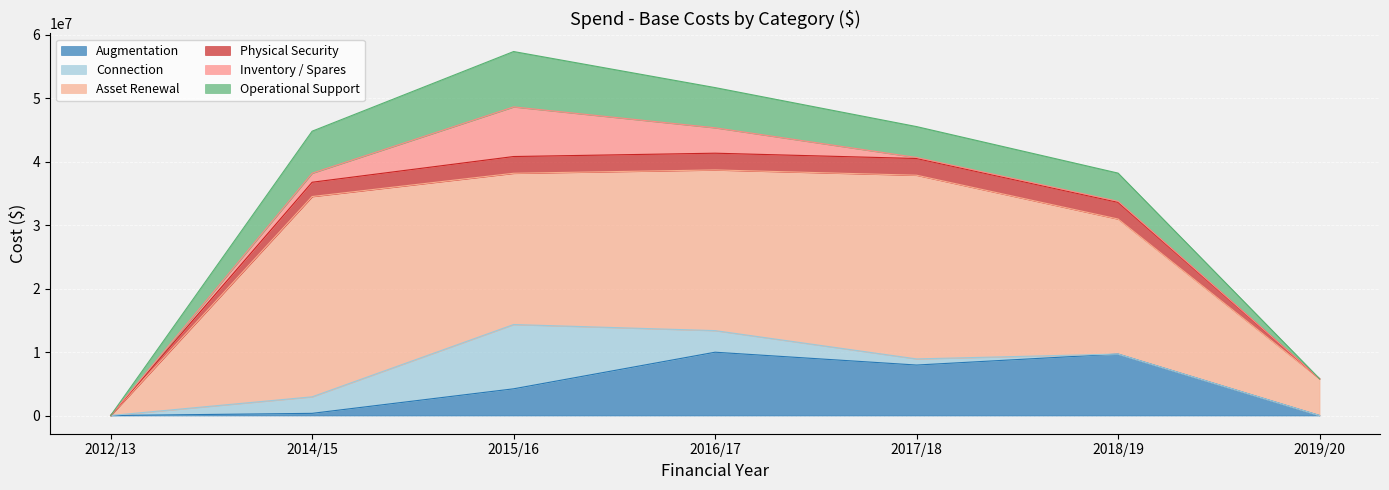

What is the maximum value shown in the chart?

31544572